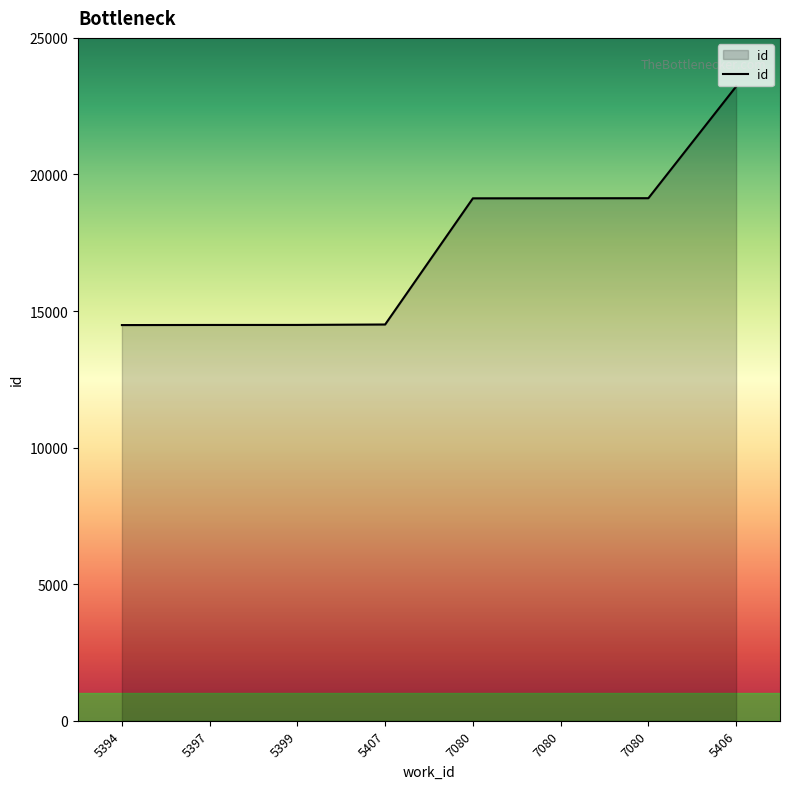

Is it true that the value at 5399 is 14491?

True